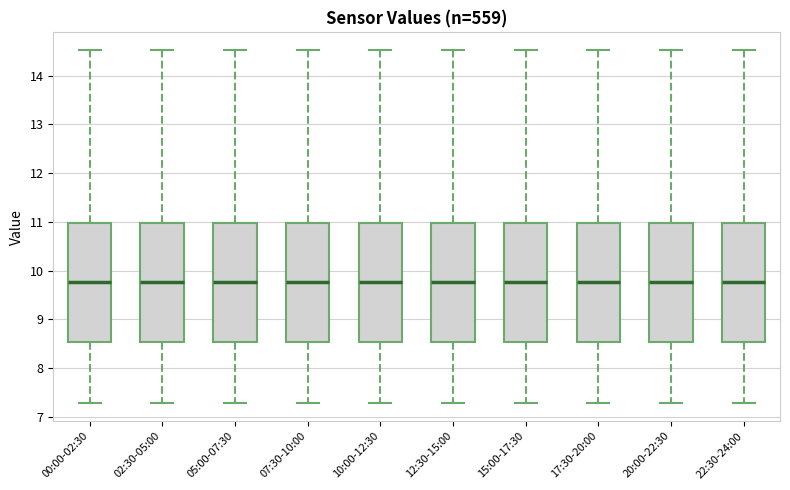

Reading left to right, read every box against the y-axis: the position of its median line, the range the box covers, and the ends of its whiskers. The values are not printed on the chart, so give them approximately, as read against the axis.

00:00-02:30: median 9.8, box 8.5 to 11.0, whiskers 7.3 to 14.5
02:30-05:00: median 9.8, box 8.5 to 11.0, whiskers 7.3 to 14.5
05:00-07:30: median 9.8, box 8.5 to 11.0, whiskers 7.3 to 14.5
07:30-10:00: median 9.8, box 8.5 to 11.0, whiskers 7.3 to 14.5
10:00-12:30: median 9.8, box 8.5 to 11.0, whiskers 7.3 to 14.5
12:30-15:00: median 9.8, box 8.5 to 11.0, whiskers 7.3 to 14.5
15:00-17:30: median 9.8, box 8.5 to 11.0, whiskers 7.3 to 14.5
17:30-20:00: median 9.8, box 8.5 to 11.0, whiskers 7.3 to 14.5
20:00-22:30: median 9.8, box 8.5 to 11.0, whiskers 7.3 to 14.5
22:30-24:00: median 9.8, box 8.5 to 11.0, whiskers 7.3 to 14.5